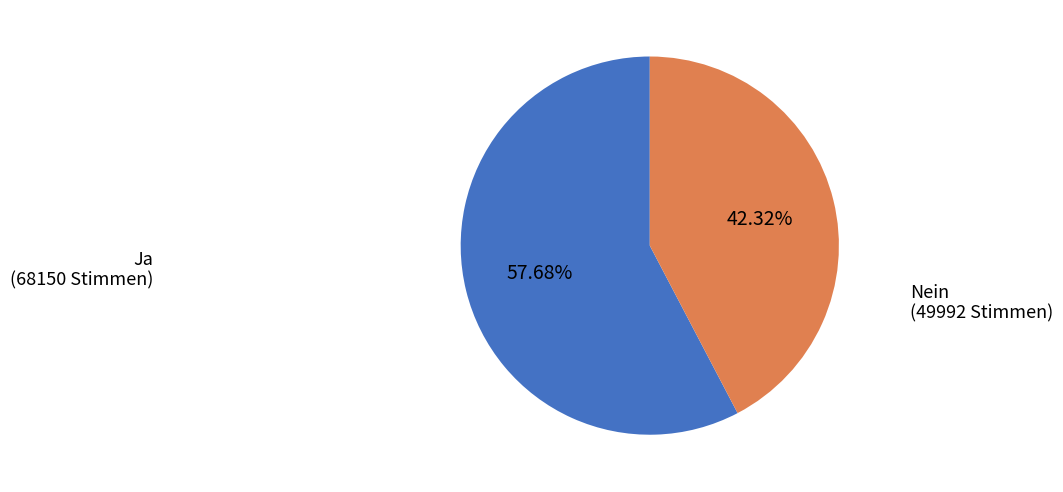

How much of the chart is everything except Ja?

42.3%